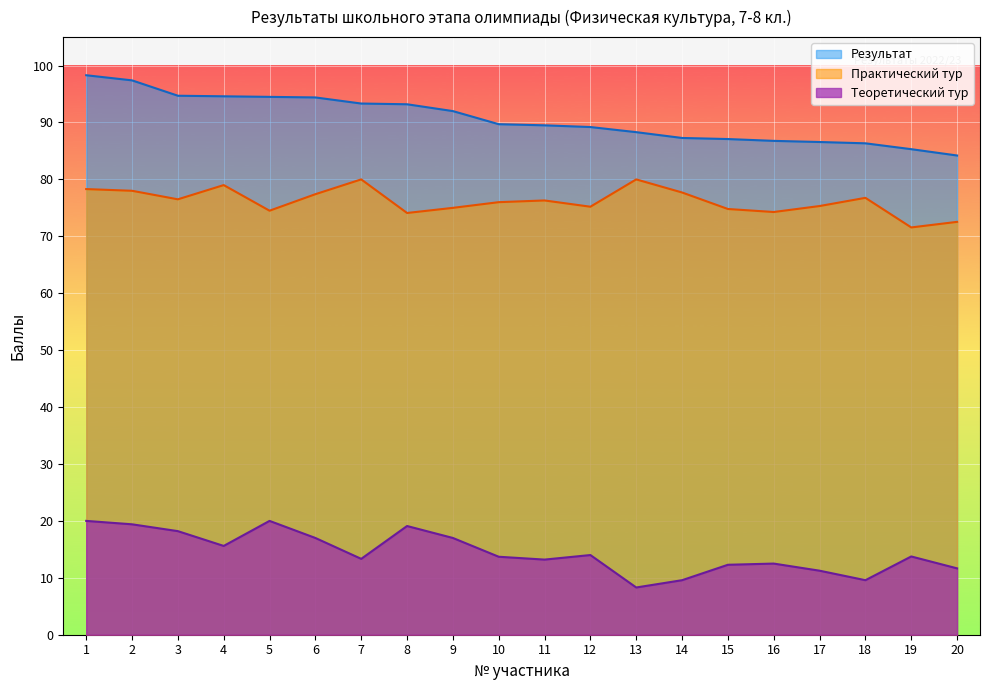

True or false: Результат and Теоретический тур cross at least once.

False